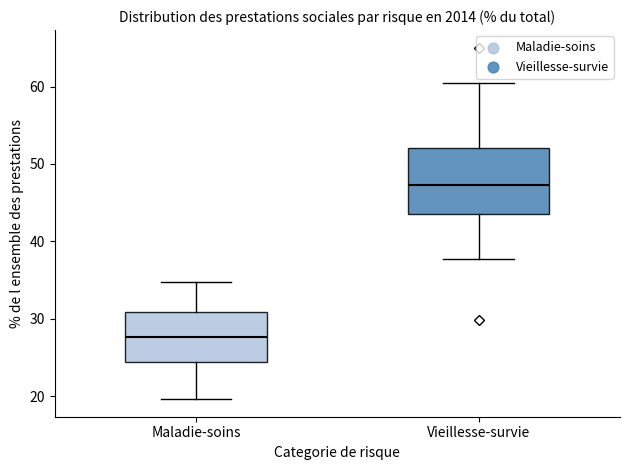

Reading left to right, transcribe this box plot: for each box, give where its median line is, the range the box spans, and where its two whiskers end, as read against the y-axis. The values are not printed on the chart, so give them approximately, as read against the axis.

Maladie-soins: median 28, box 24 to 31, whiskers 20 to 35
Vieillesse-survie: median 47, box 44 to 52, whiskers 38 to 60